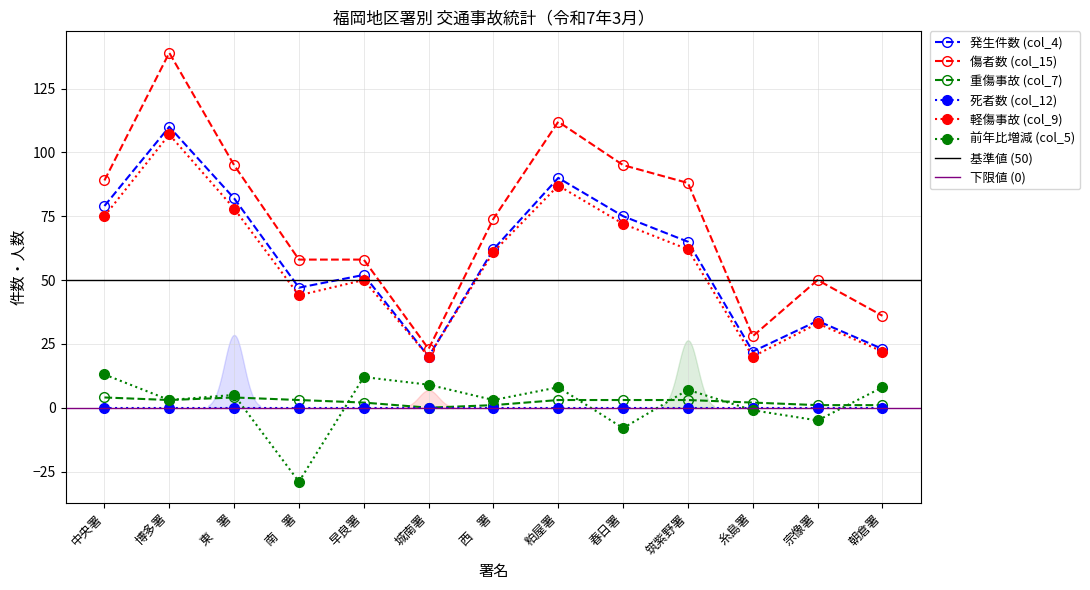

How many interior local valleys does the 発生件数 (col_4) series have?

3